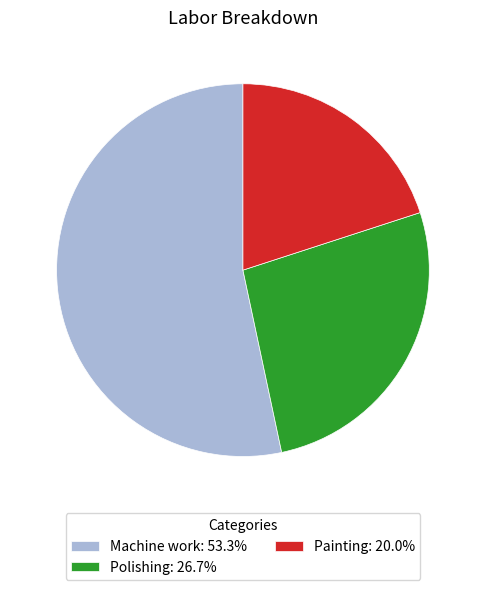

Approximately how many times larger is the value at Painting: 20.0% compared to Machine work: 53.3%?

0.4